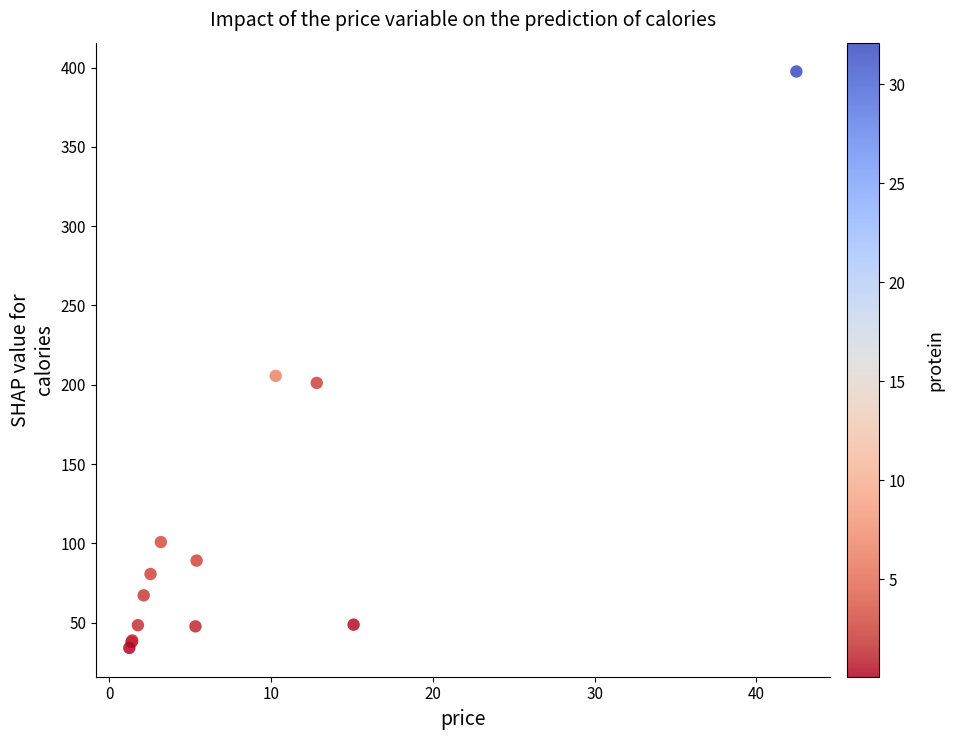

What Y value in the scatter plot is closest to 215?

205.6